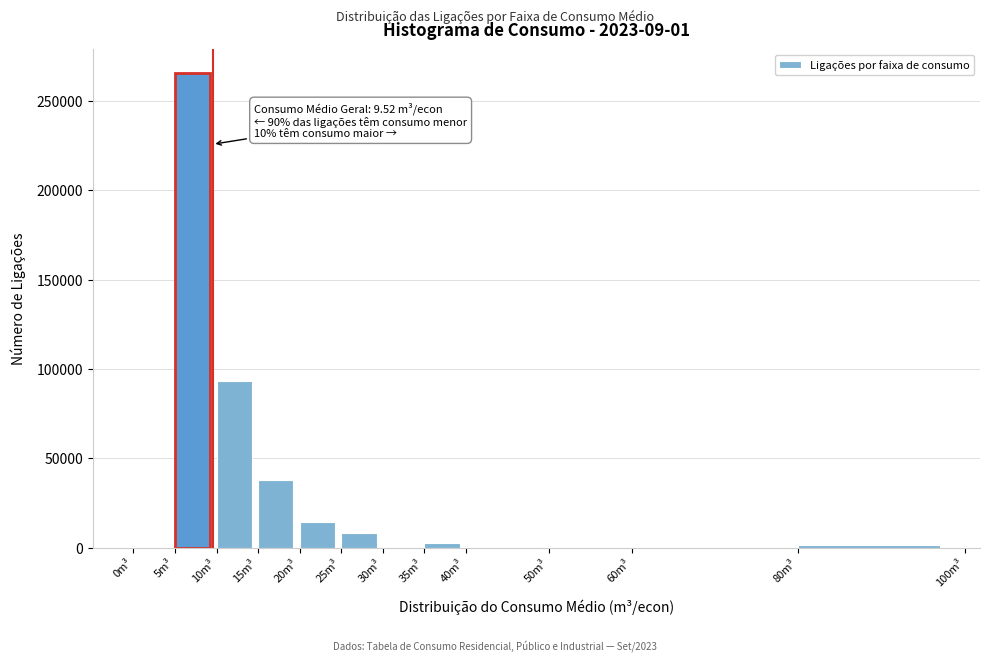

Which range on the x-axis has the tallest bar?

5 to 10